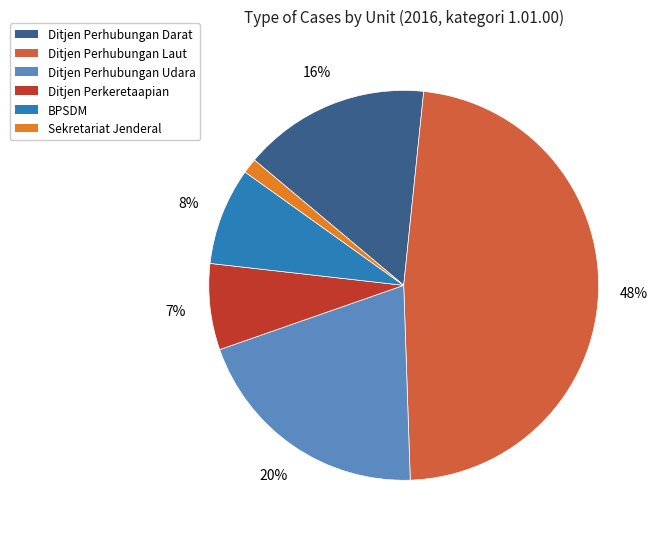

Is there any slice that represents more than half of the pie?

No